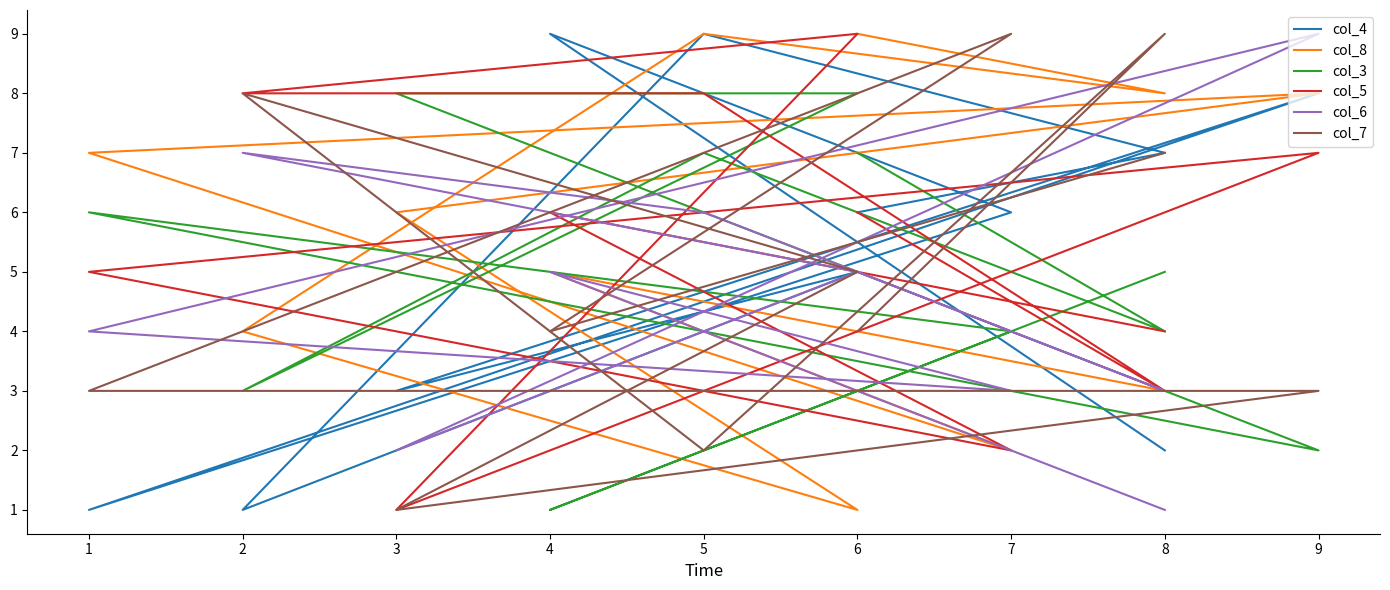

Which series has the largest total across all categories?

col_8